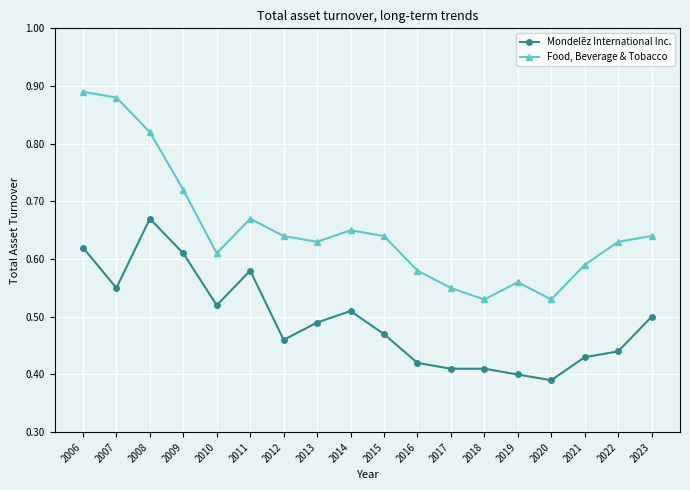

True or false: Mondelēz International Inc. and Food, Beverage & Tobacco cross at least once.

False